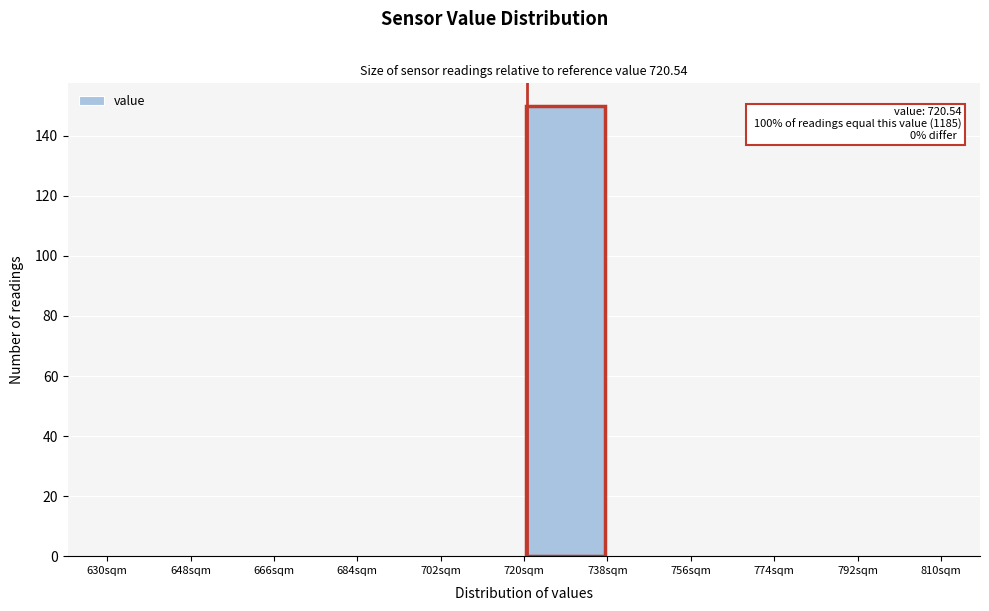

Over which range of the x-axis is the bar tallest?

720 to 738